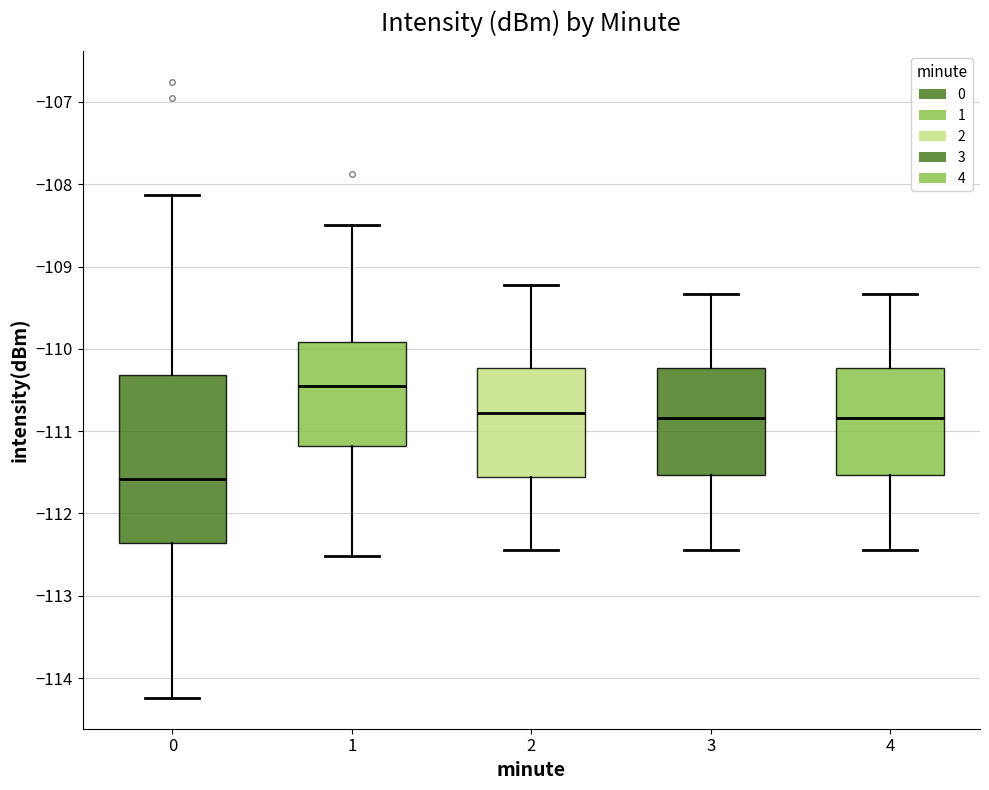

Reading left to right, read every box against the y-axis: the position of its median line, the range the box covers, and the ends of its whiskers. The values are not printed on the chart, so give them approximately, as read against the axis.

0: median -111.6, box -112.4 to -110.3, whiskers -114.2 to -108.1
1: median -110.4, box -111.2 to -109.9, whiskers -112.5 to -108.5
2: median -110.8, box -111.6 to -110.2, whiskers -112.4 to -109.2
3: median -110.8, box -111.5 to -110.2, whiskers -112.4 to -109.3
4: median -110.8, box -111.5 to -110.2, whiskers -112.4 to -109.3